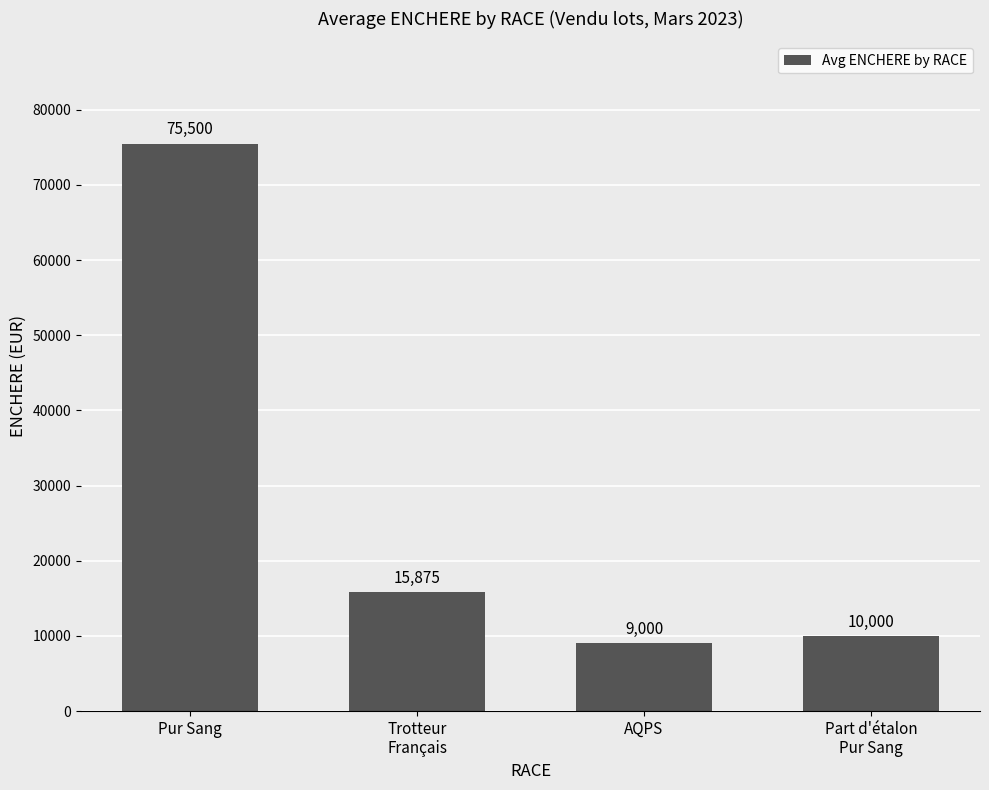

Rank the categories by value from highest to lowest.

Pur Sang, Trotteur
Français, Part d'étalon
Pur Sang, AQPS